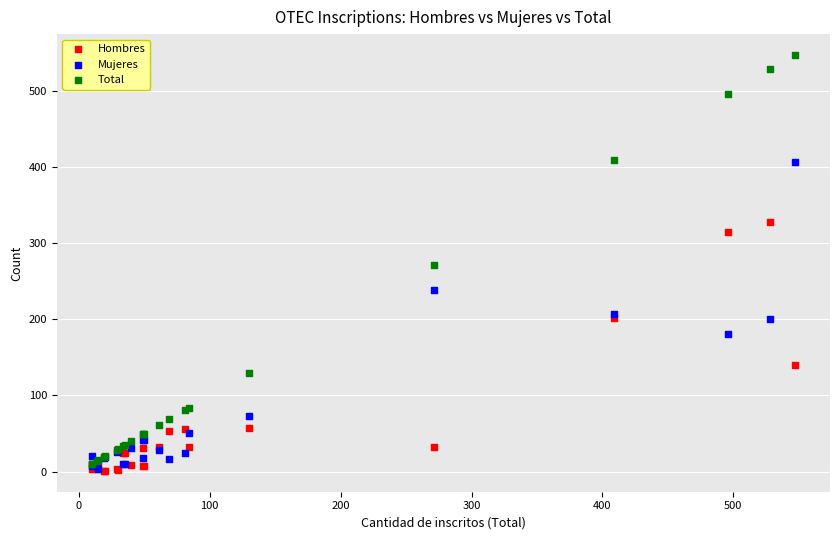

Which series contains the highest Y value?

Total